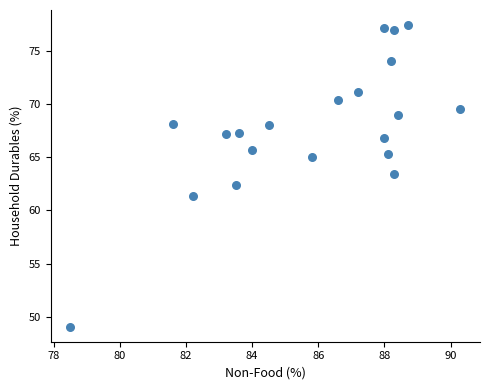

What is the range of Y values (max minus min)?

28.3